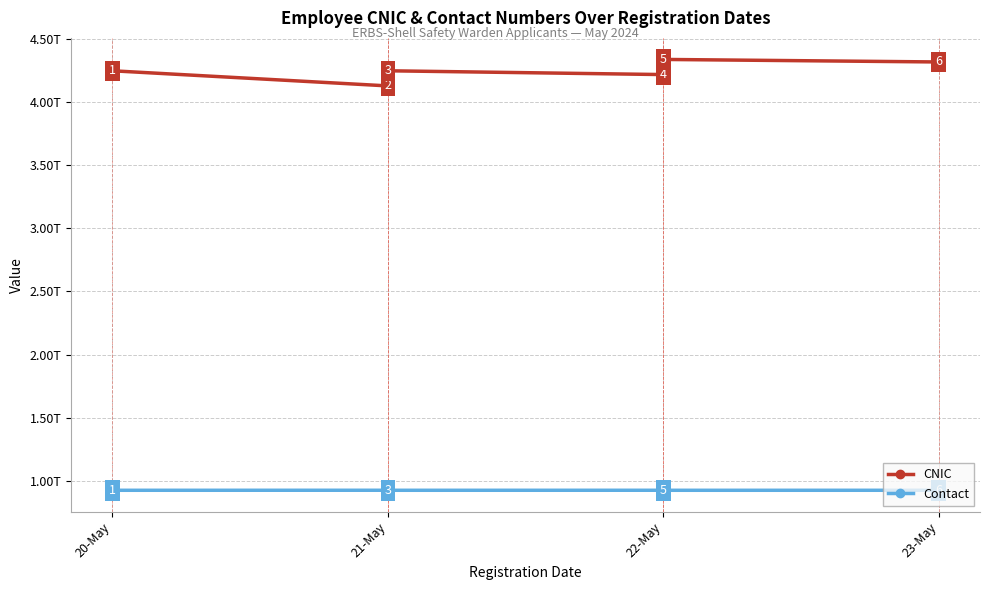

Reading right to left, transcribe all the data shown in this chart.

CNIC: 4320115475679	4340205176659	4220137162947	4250199383111	4130244323225	4250143458745
Contact: 923242546217	923153609500	923343902366	923182007356	923440311164	923182747823